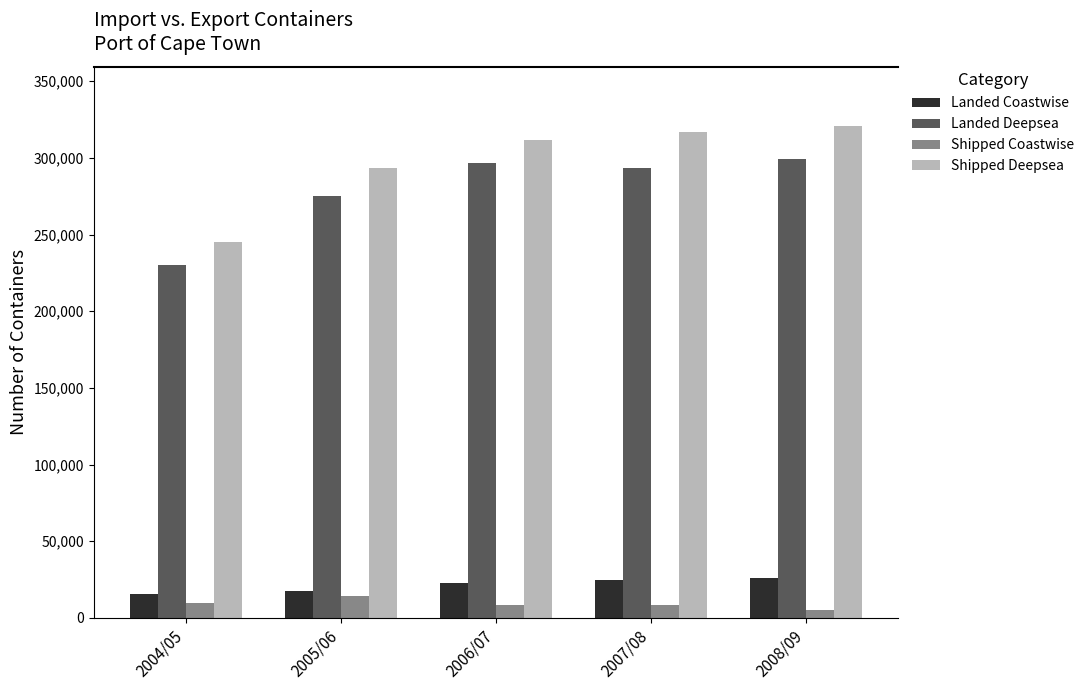

Between 2004/05 and 2008/09, which series saw the biggest shift?

Shipped Deepsea